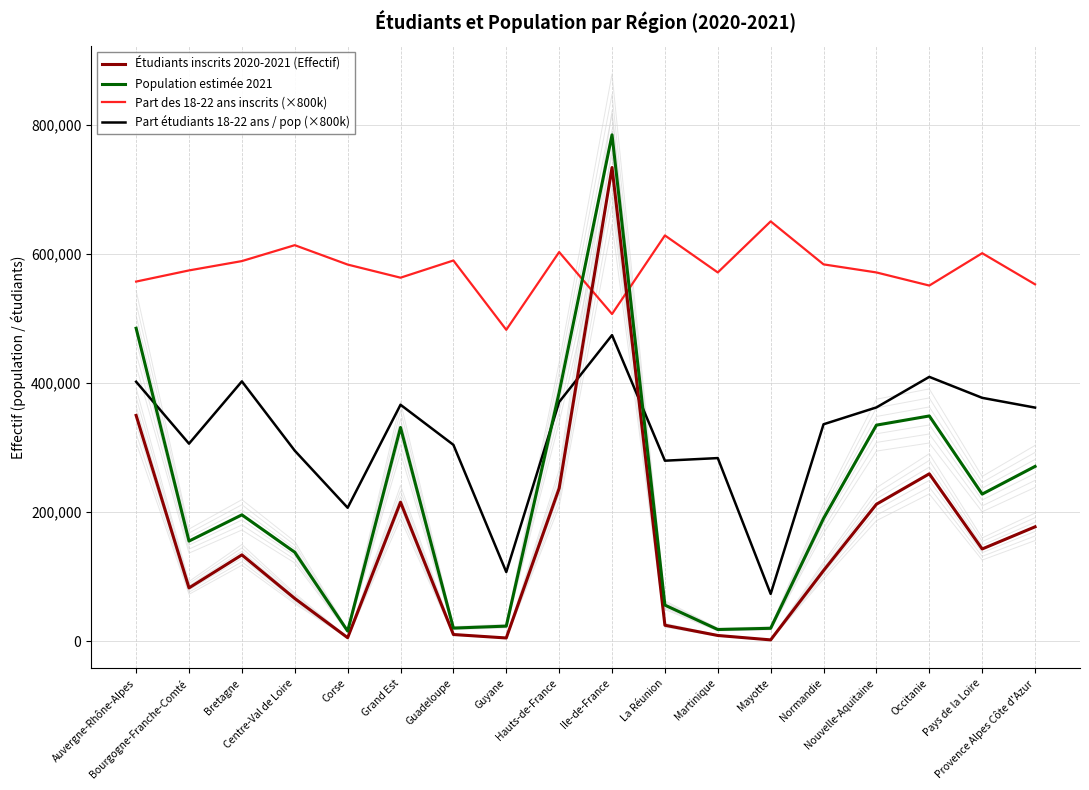

What position from the right is Bretagne?

16